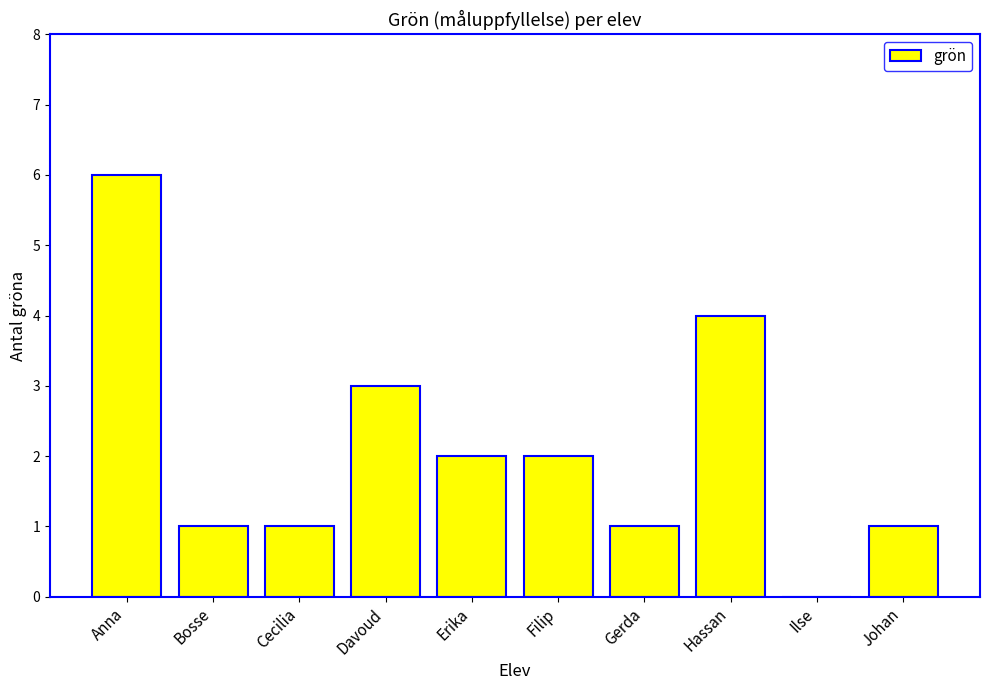

Reading left to right, transcribe all the data shown in this chart.

Anna=6	Bosse=1	Cecilia=1	Davoud=3	Erika=2	Filip=2	Gerda=1	Hassan=4	Ilse=0	Johan=1